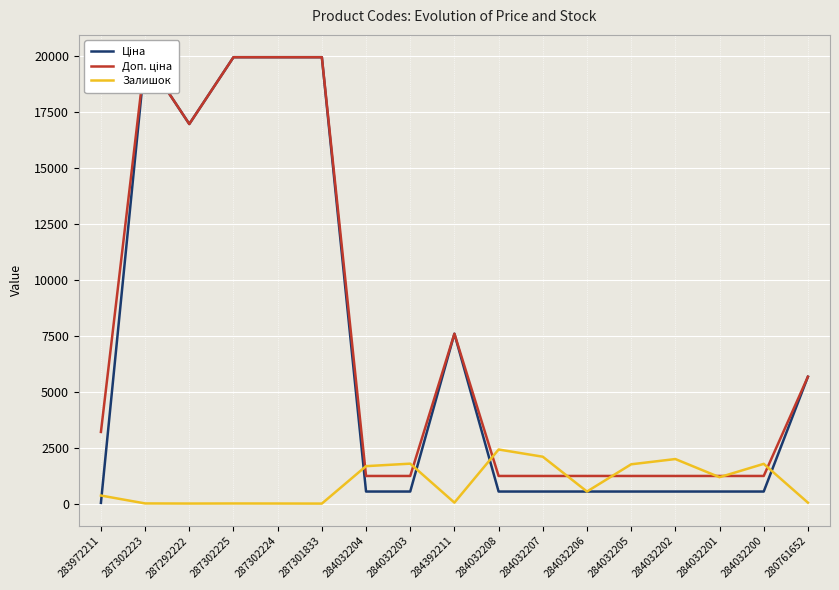

What is the label of the 13th point from the left?

284032205